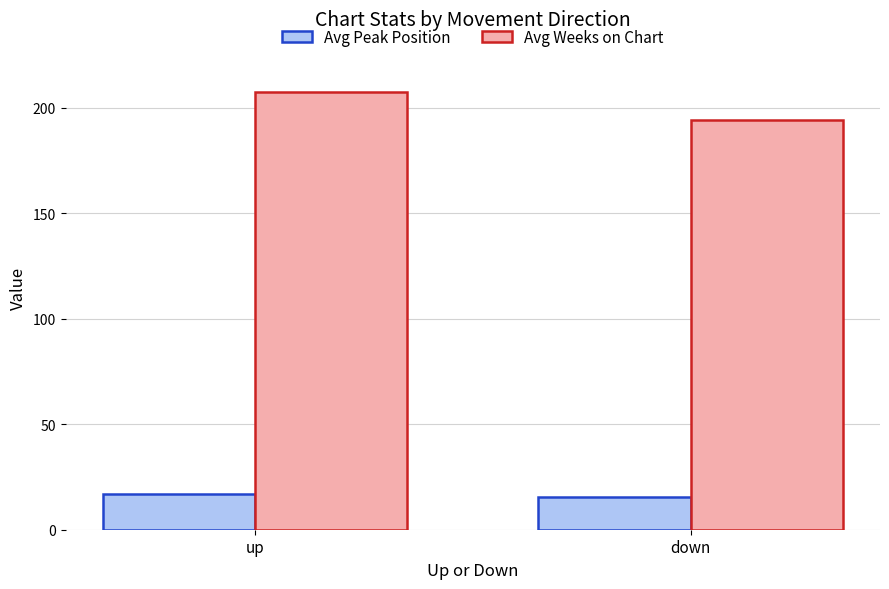

What is the total value across all series at up?

224.2